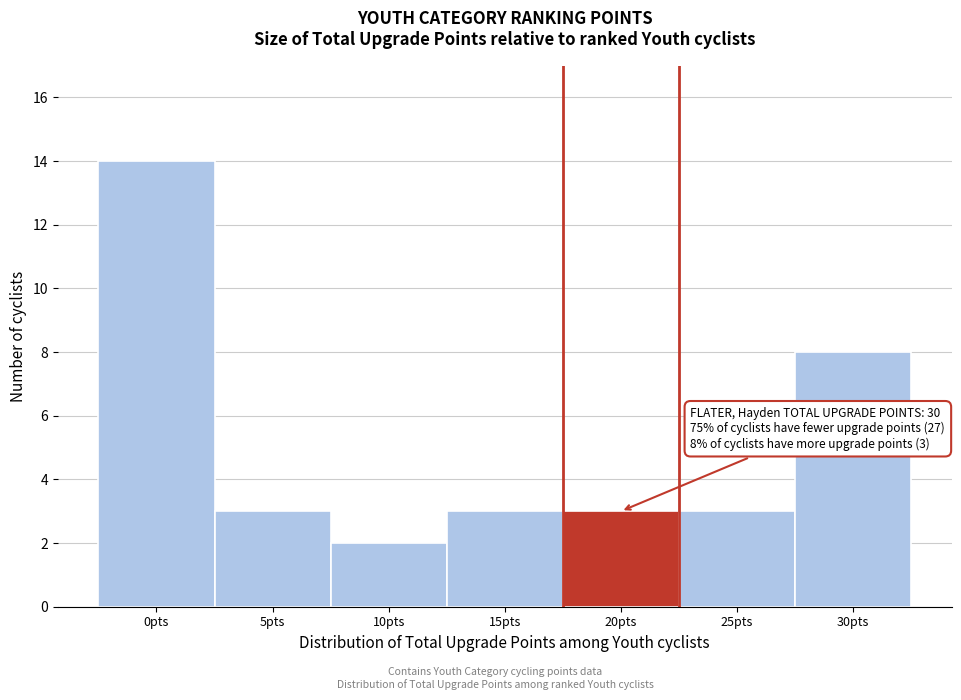

Reading right to left, transcribe all the data shown in this chart.

8	3	3	3	2	3	14